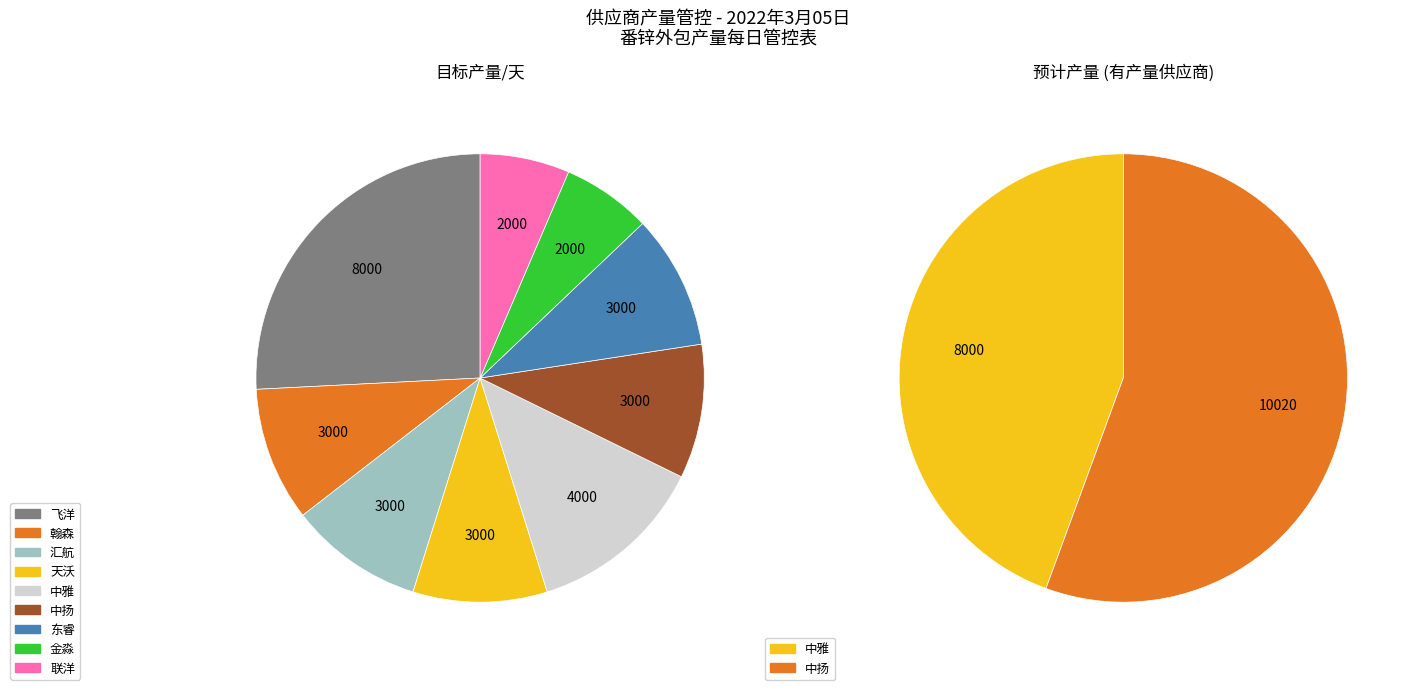

Count the number of slices in the pie.

9